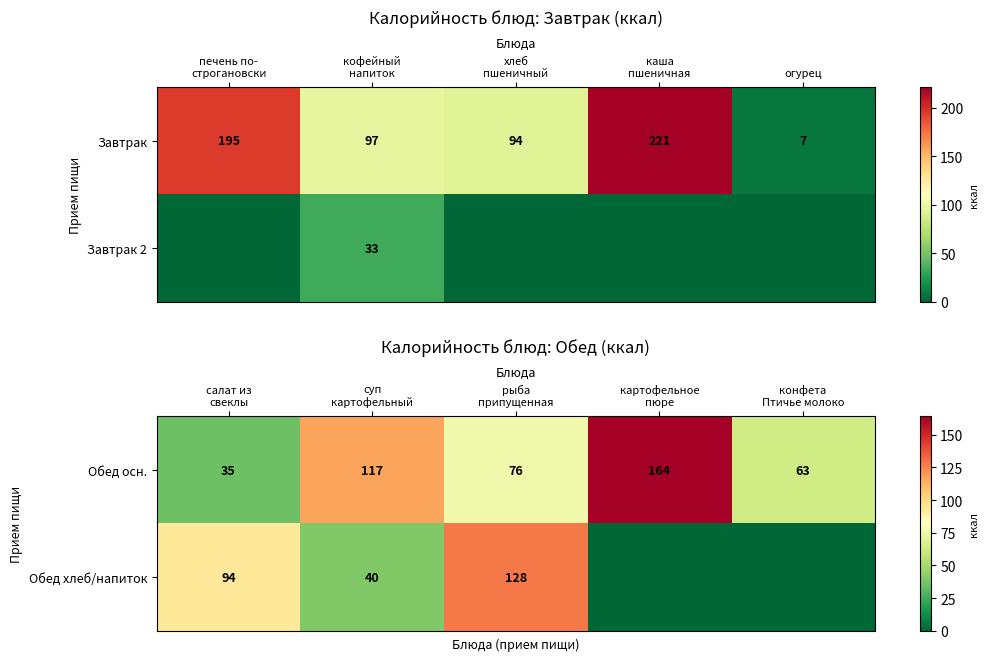

Count the Обед осн. values in the range 63 to 117.

3